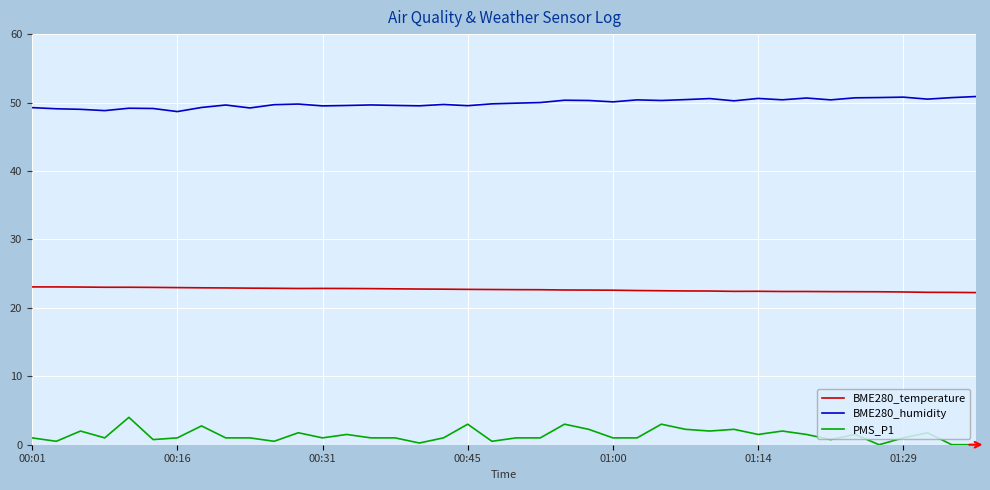

True or false: BME280_temperature and BME280_humidity intersect in this chart.

False